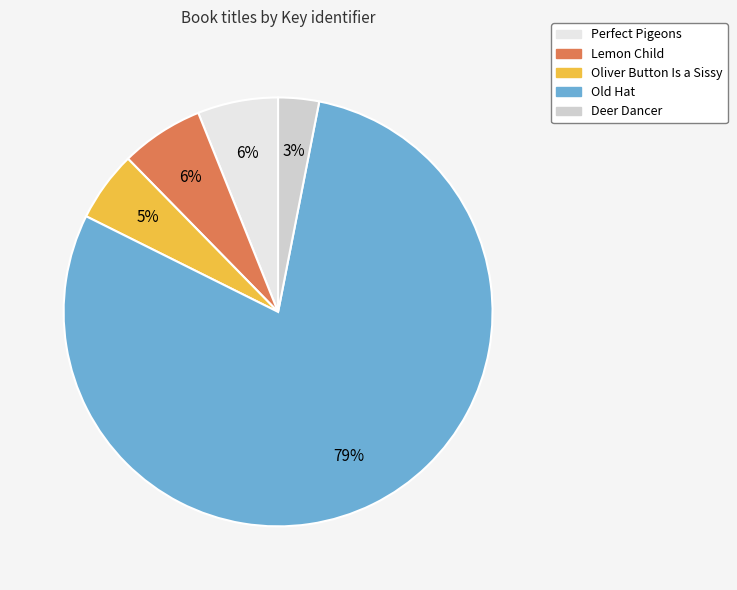

Count the number of slices in the pie.

5